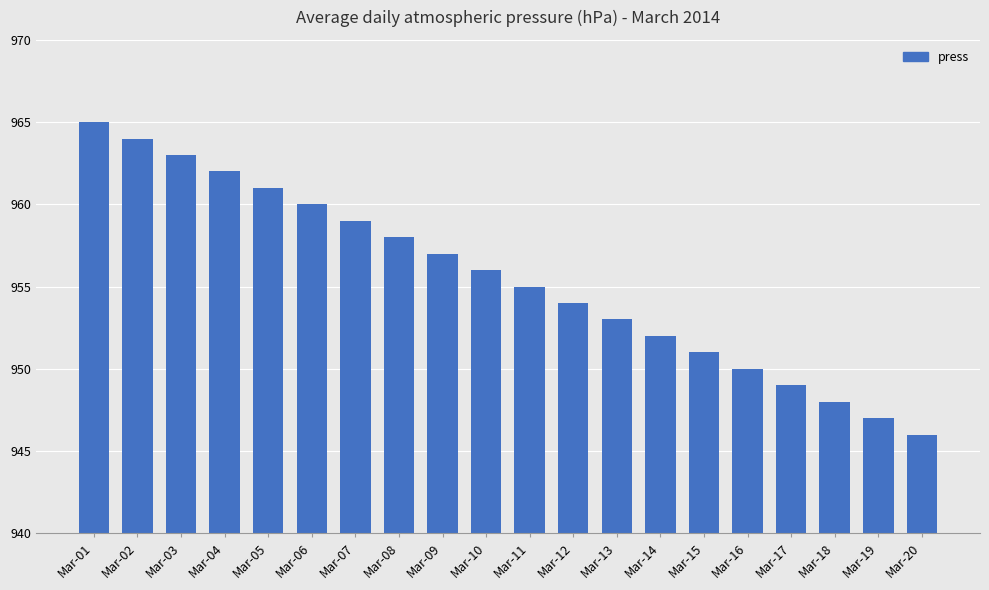

Does the chart contain stacked bars?

No